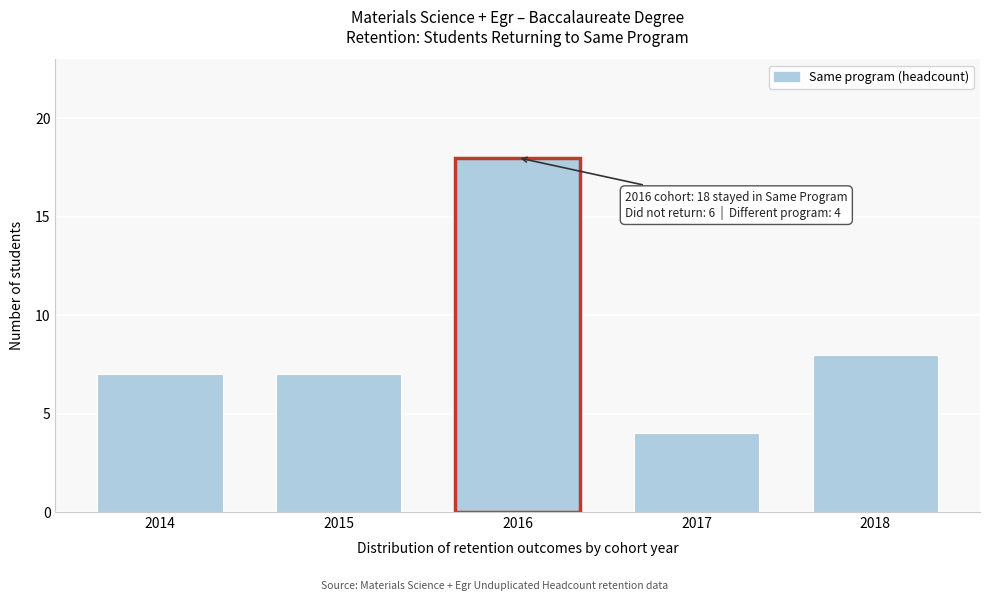

Reading right to left, list all the values displayed in this chart.

2018=8	2017=4	2016=18	2015=7	2014=7